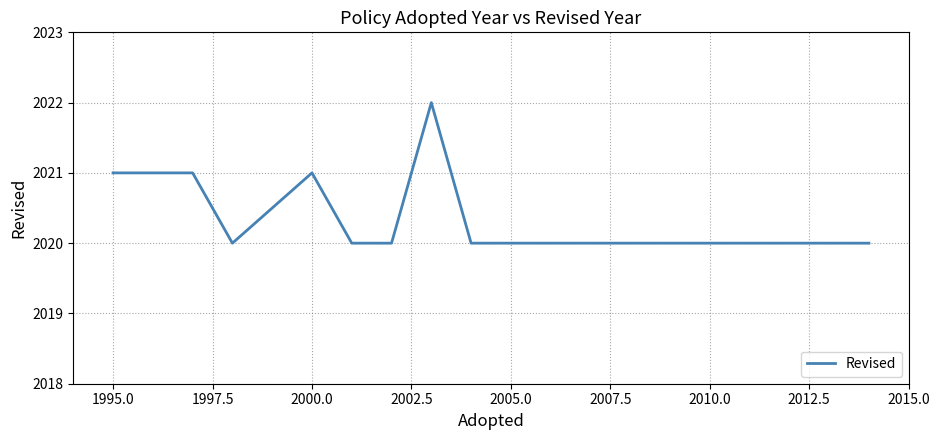

What is the maximum value shown in the chart?

2022